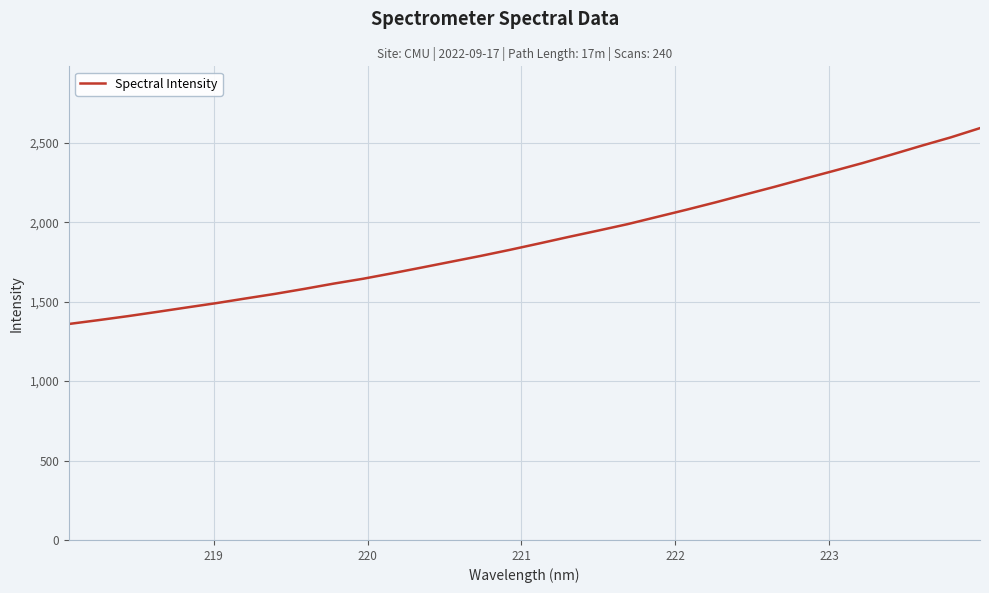

What is the difference between the maximum and minimum values?

1233.0